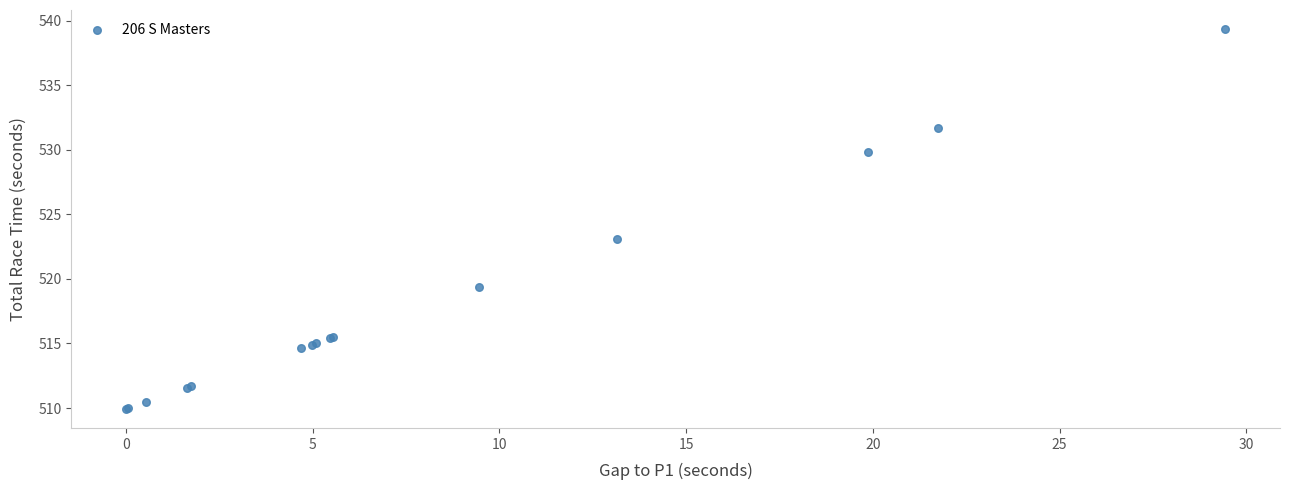

What Y value in the scatter plot is closest to 524?

523.1